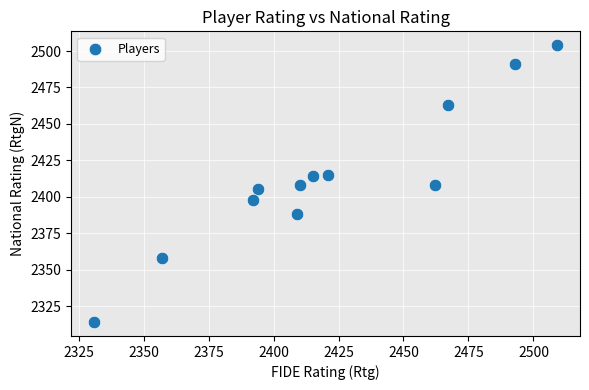

What is the range of X values (max minus min)?

178